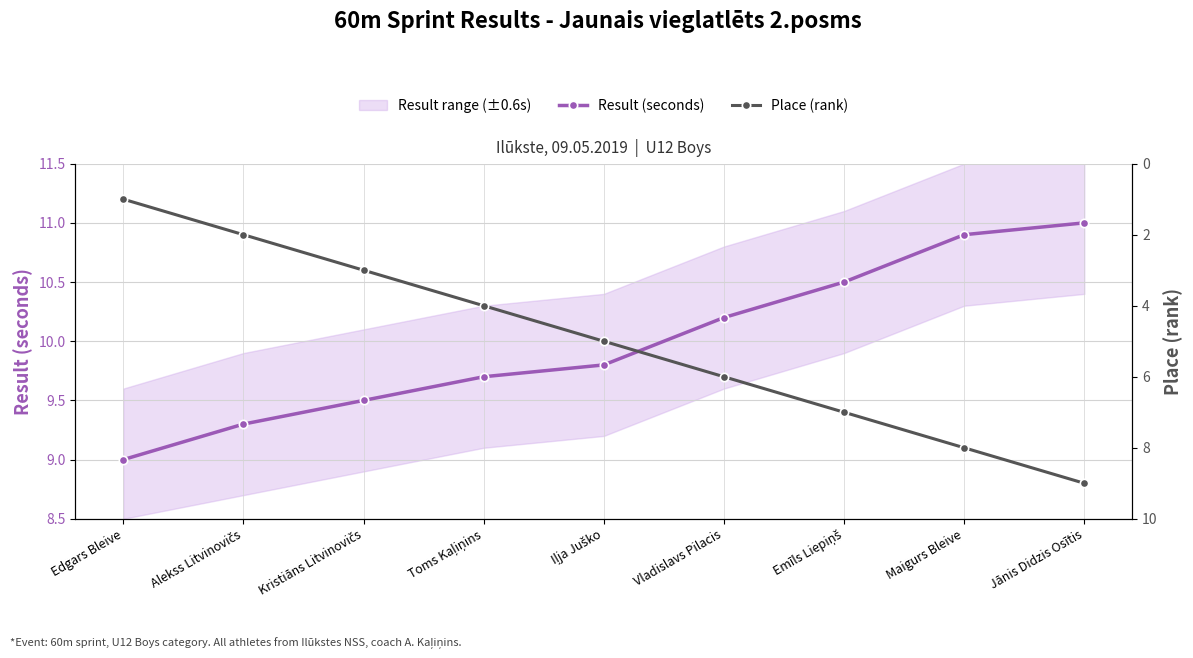

At which label does Place (rank) reach its minimum?

Edgars Bleive